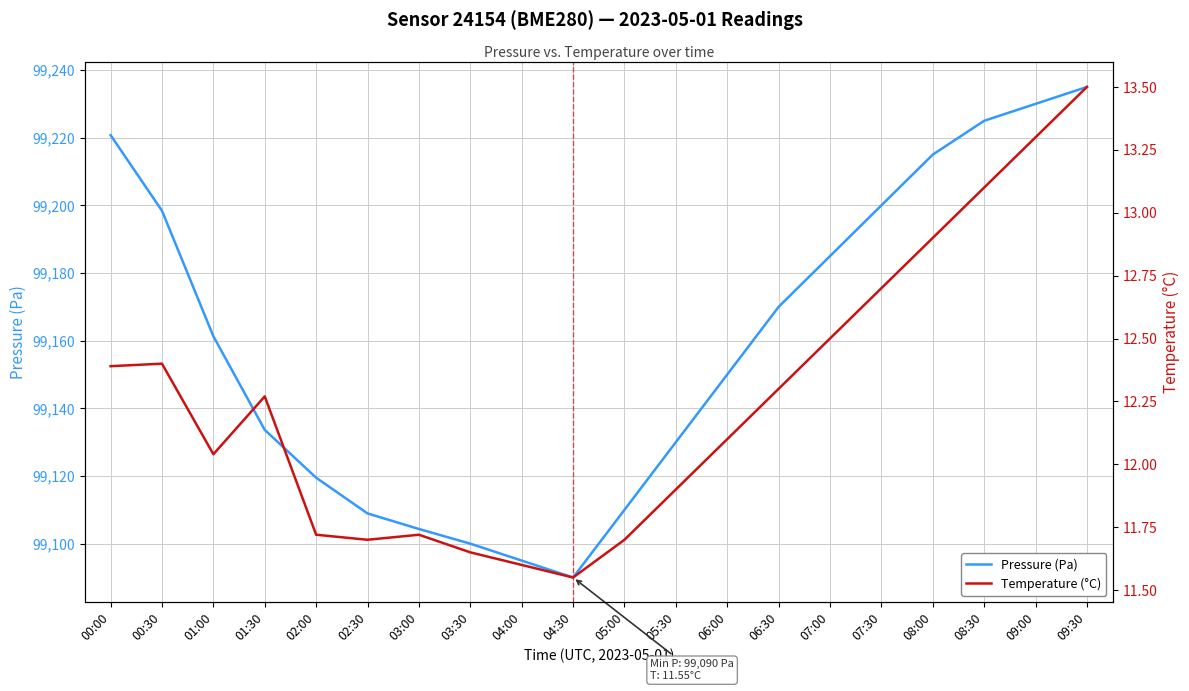

True or false: Temperature (°C) and Pressure (Pa) intersect in this chart.

False